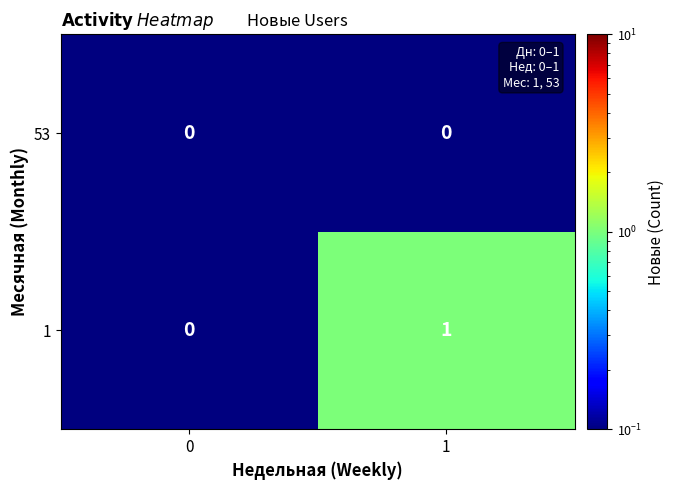

Which series has the largest range (max minus min)?

1